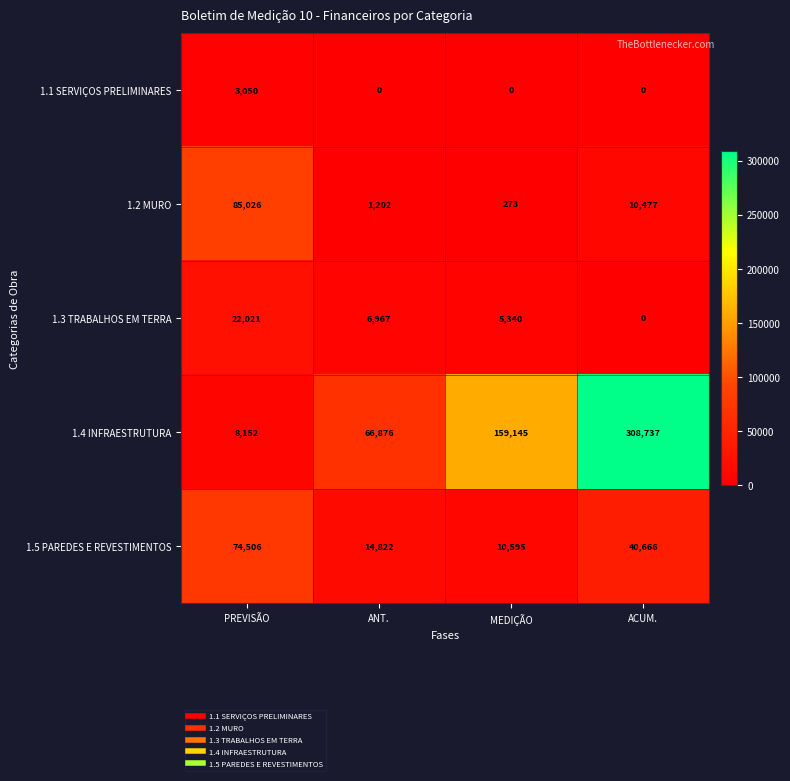

Rank the series by their maximum value, from highest to lowest.

1.4 INFRAESTRUTURA, 1.2 MURO, 1.5 PAREDES E REVESTIMENTOS, 1.3 TRABALHOS EM TERRA, 1.1 SERVIÇOS PRELIMINARES